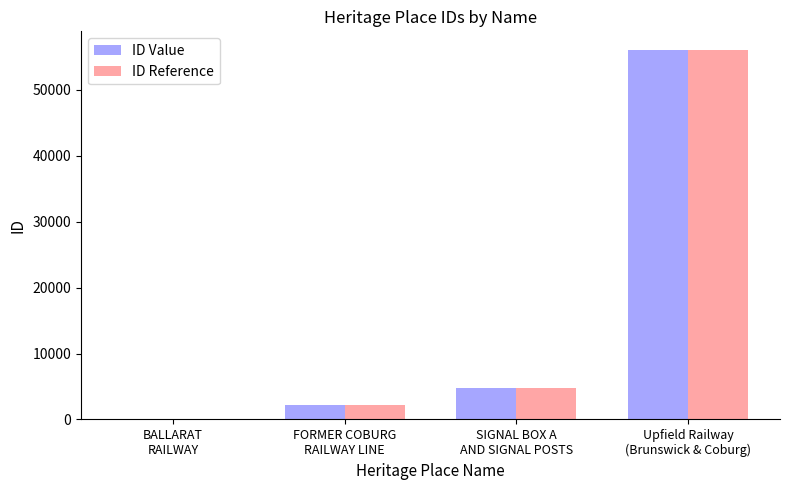

What is the sum of all ID Reference values?

63065